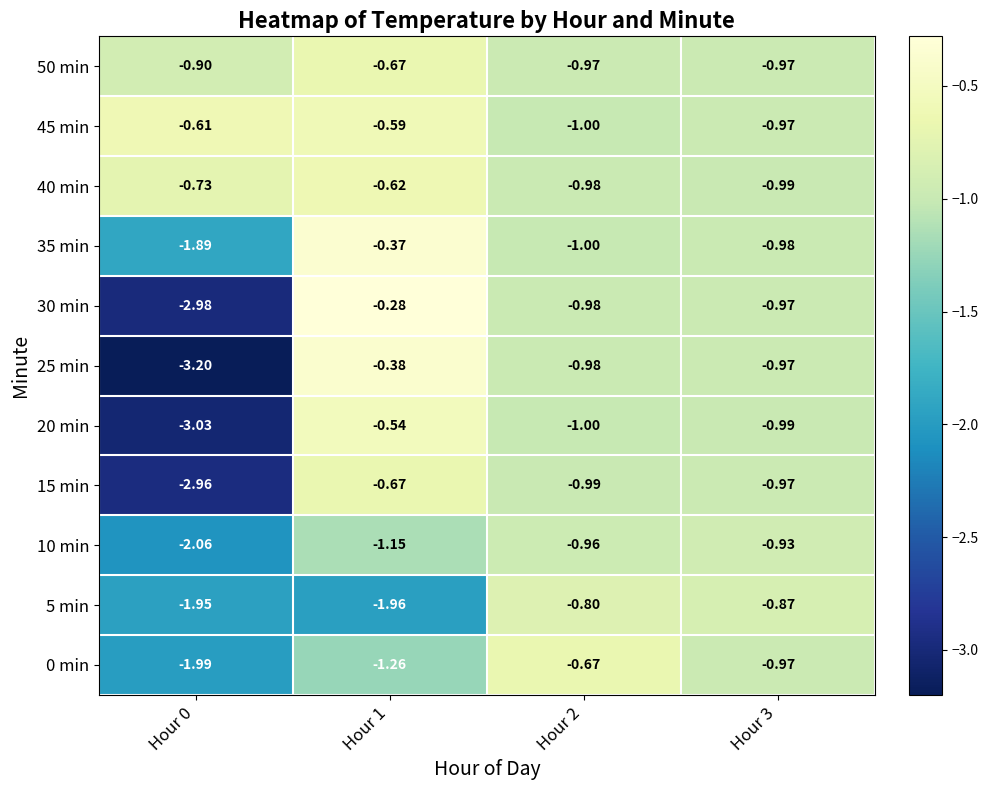

Reading left to right, what are all the values shown in this chart?

0 min: Hour 0=-2.0	Hour 1=-1.3	Hour 2=-0.7	Hour 3=-1.0
5 min: Hour 0=-1.9	Hour 1=-2.0	Hour 2=-0.8	Hour 3=-0.9
10 min: Hour 0=-2.1	Hour 1=-1.1	Hour 2=-1.0	Hour 3=-0.9
15 min: Hour 0=-3.0	Hour 1=-0.7	Hour 2=-1.0	Hour 3=-1.0
20 min: Hour 0=-3.0	Hour 1=-0.5	Hour 2=-1.0	Hour 3=-1.0
25 min: Hour 0=-3.2	Hour 1=-0.4	Hour 2=-1.0	Hour 3=-1.0
30 min: Hour 0=-3.0	Hour 1=-0.3	Hour 2=-1.0	Hour 3=-1.0
35 min: Hour 0=-1.9	Hour 1=-0.4	Hour 2=-1.0	Hour 3=-1.0
40 min: Hour 0=-0.7	Hour 1=-0.6	Hour 2=-1.0	Hour 3=-1.0
45 min: Hour 0=-0.6	Hour 1=-0.6	Hour 2=-1.0	Hour 3=-1.0
50 min: Hour 0=-0.9	Hour 1=-0.7	Hour 2=-1.0	Hour 3=-1.0